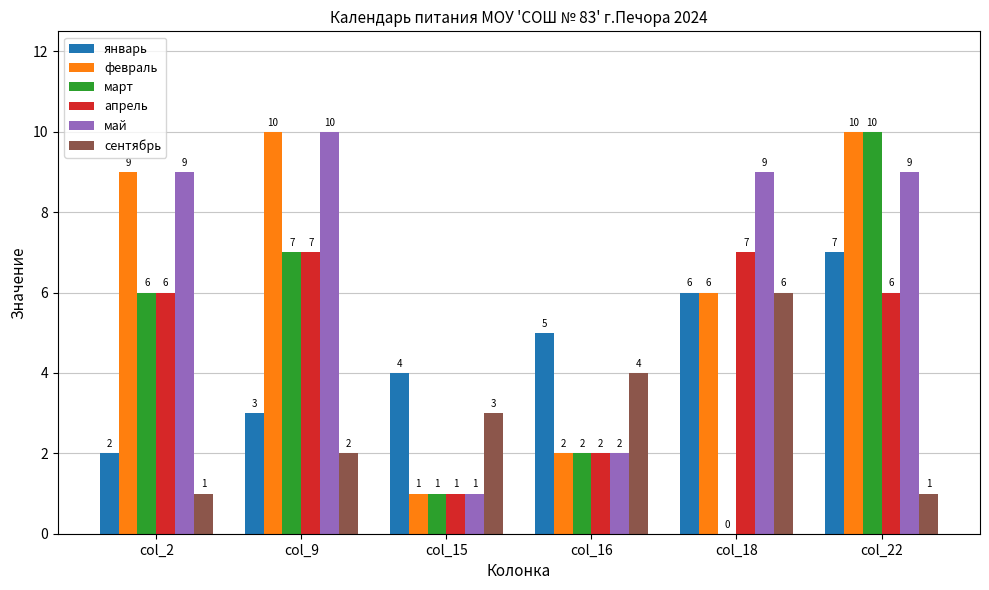

What is the maximum value for январь?

7